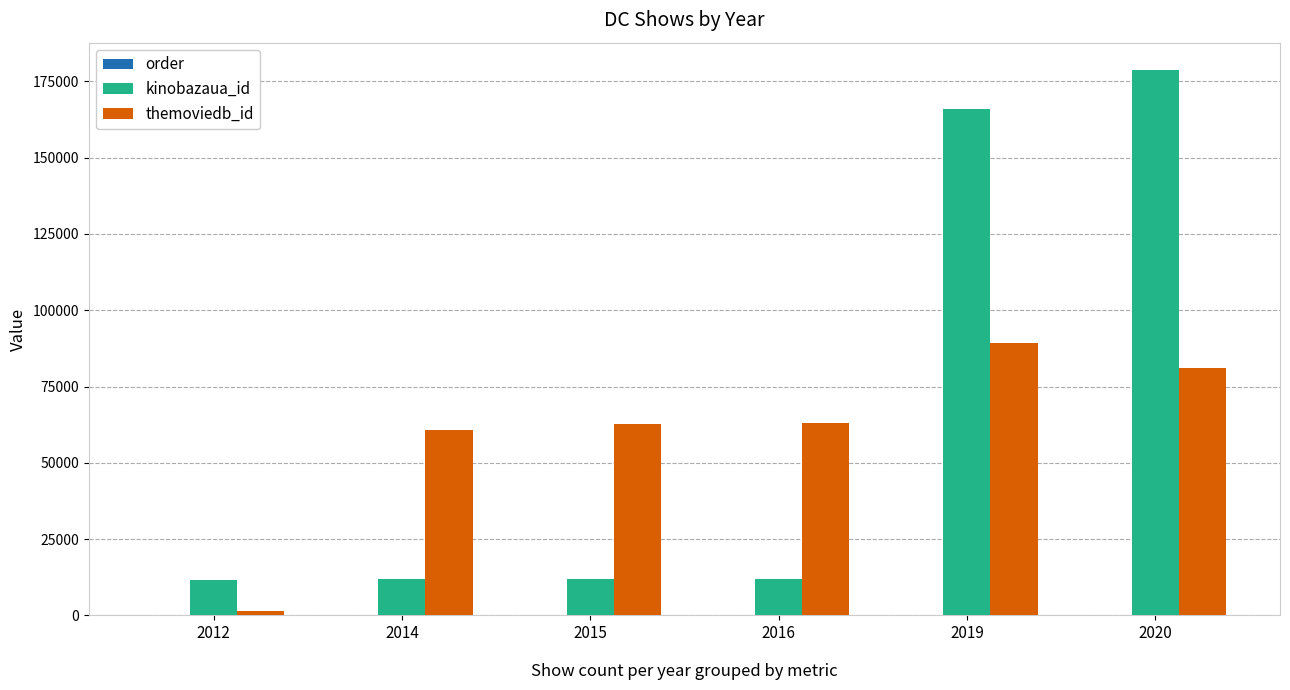

What is the sum of all themoviedb_id values?

358250